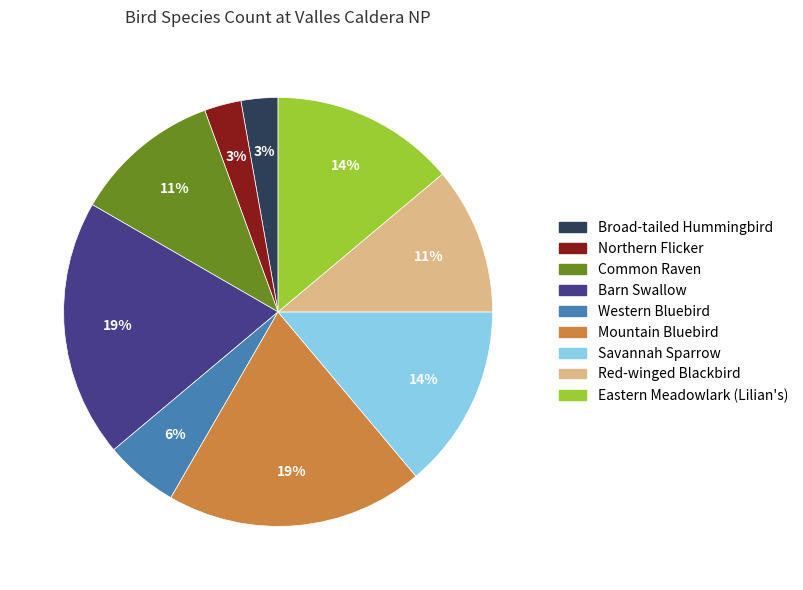

How many slices are in this pie chart?

9